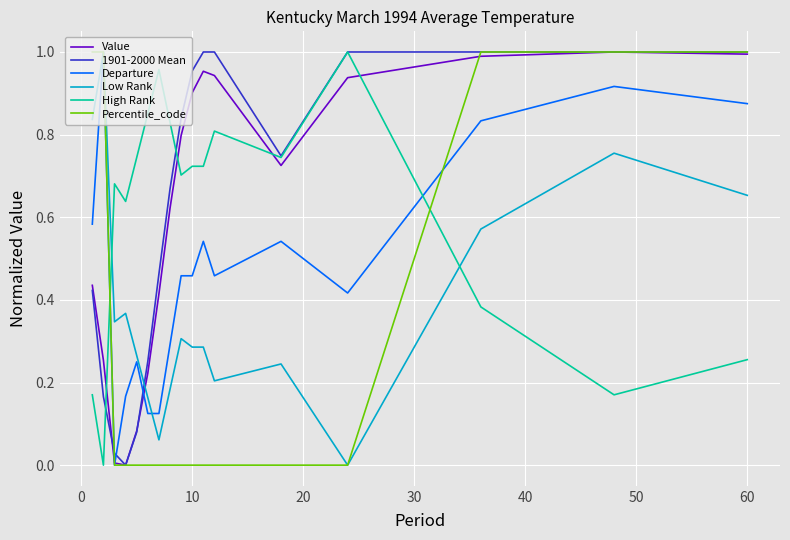

True or false: Value and Low Rank intersect in this chart.

True